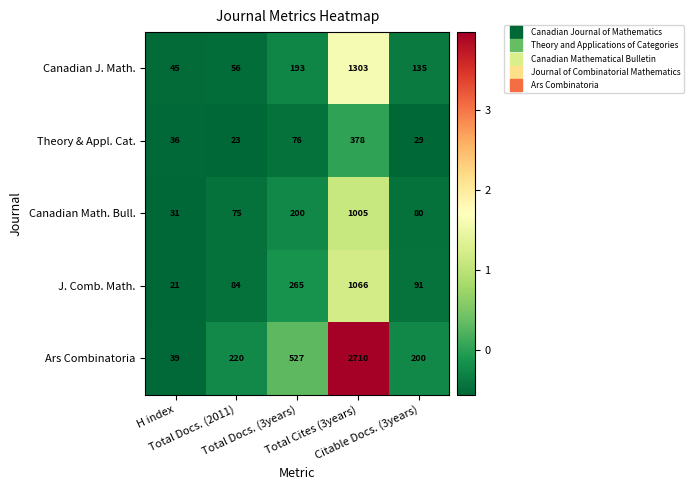

At which category is the sum across all series the highest?

Total Cites (3years)